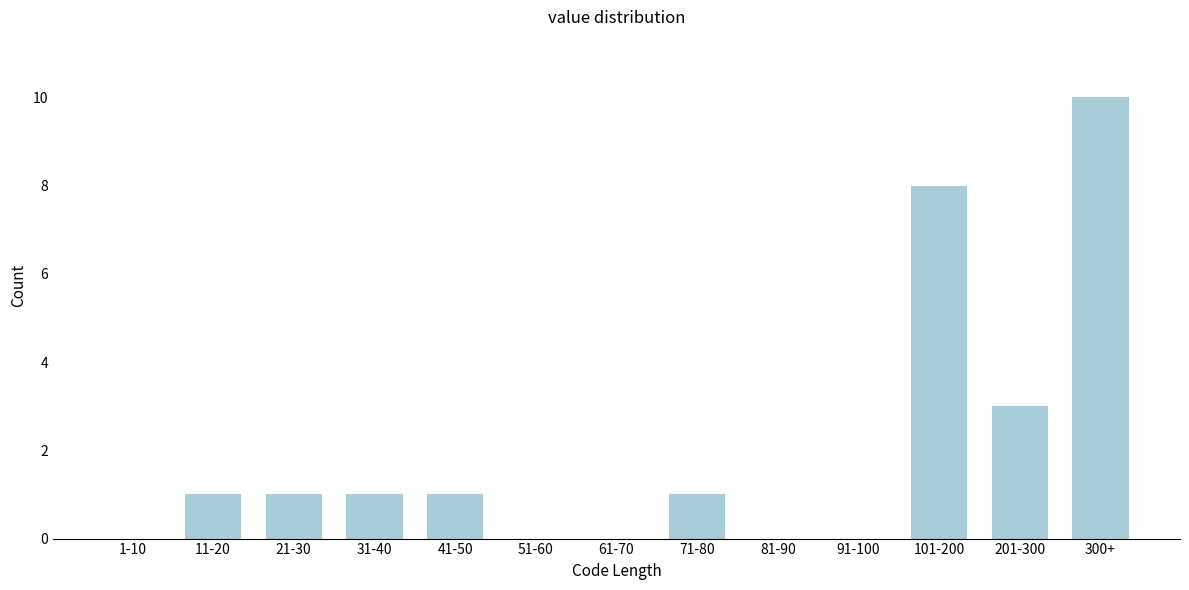

Reading left to right, transcribe all the data shown in this chart.

1-10=0	11-20=1	21-30=1	31-40=1	41-50=1	51-60=0	61-70=0	71-80=1	81-90=0	91-100=0	101-200=8	201-300=3	300+=10